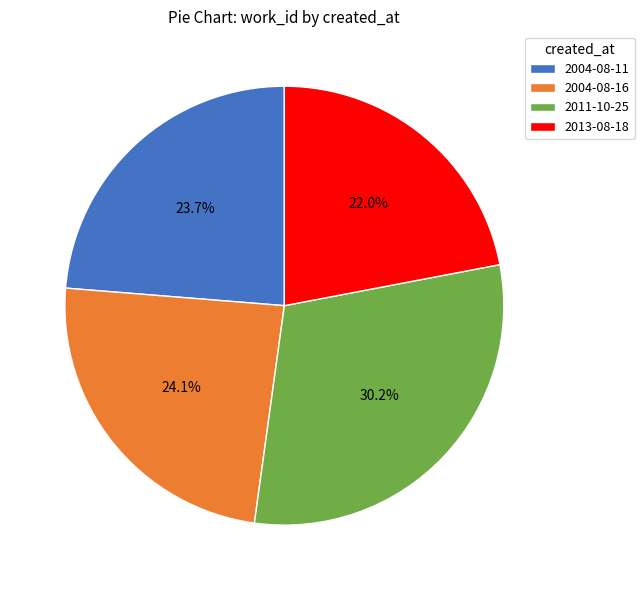

Between 2004-08-11 and 2013-08-18, which is larger?

2004-08-11